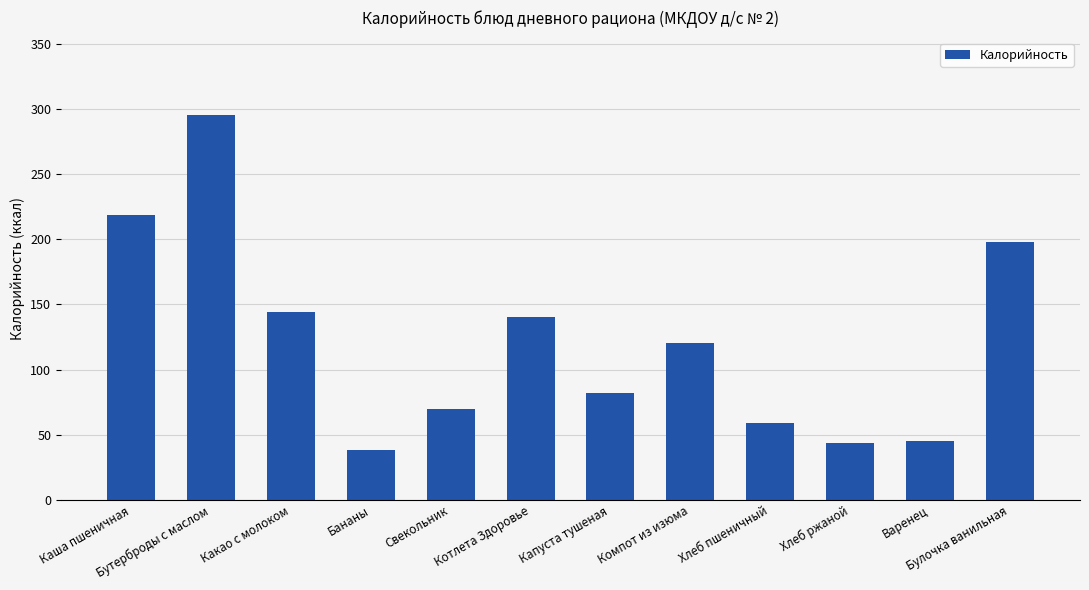

How many data points are less than 120?

6